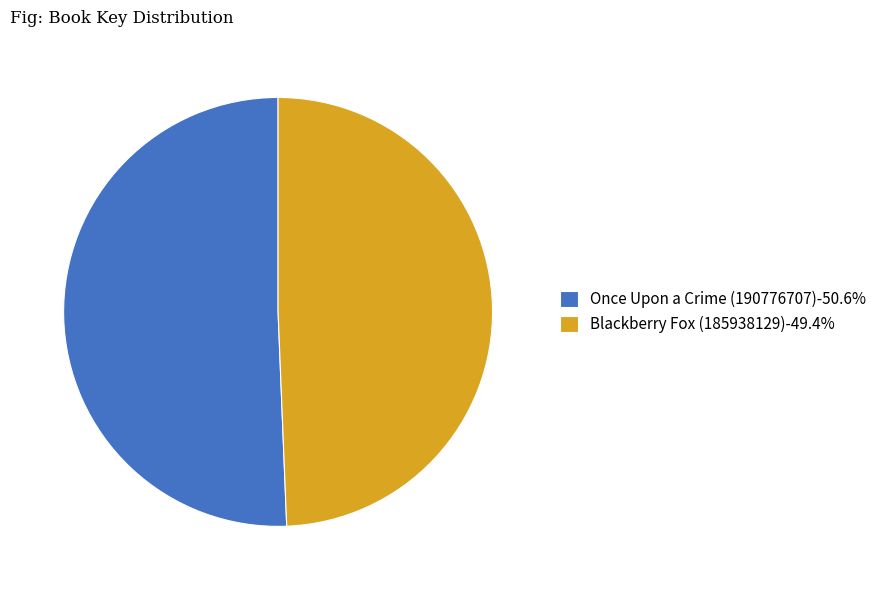

Do Blackberry Fox (185938129)-49.4% and Once Upon a Crime (190776707)-50.6% together represent more than half of the pie?

Yes